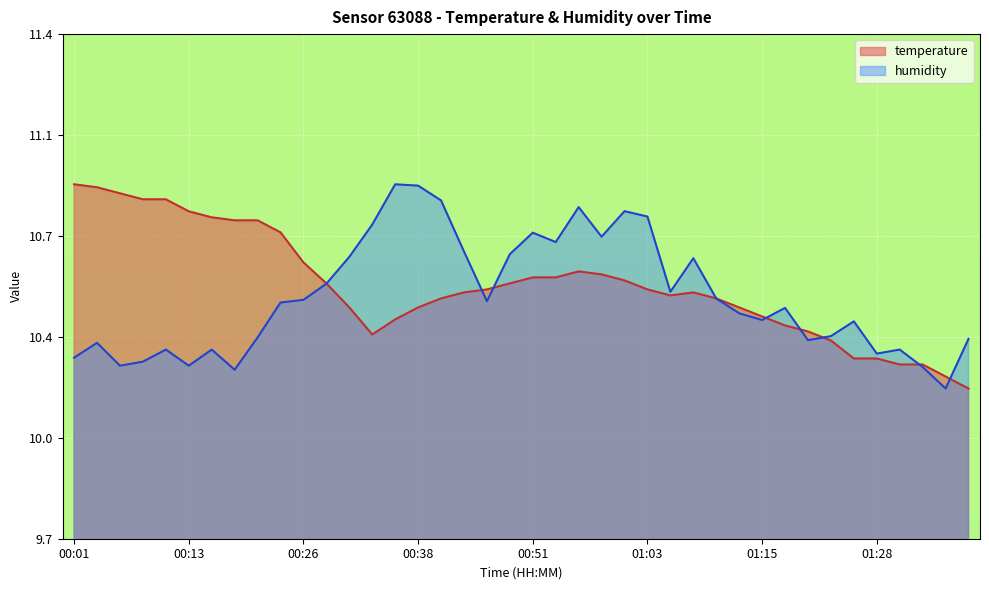

What is the average value of the temperature series?

10.6